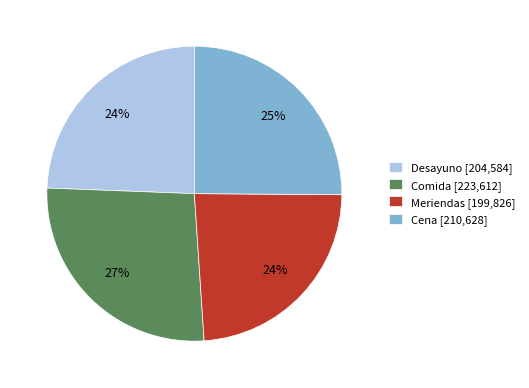

To the nearest percent, what percentage of the pie is Cena?

25%